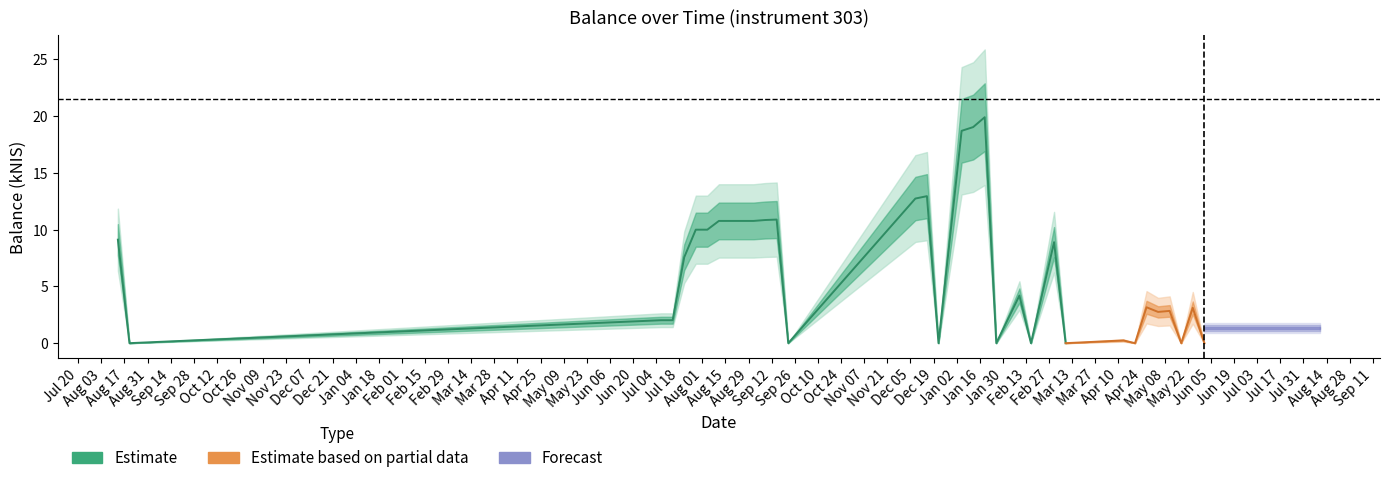

What is the approximate value at 2017-04-13?

0.2